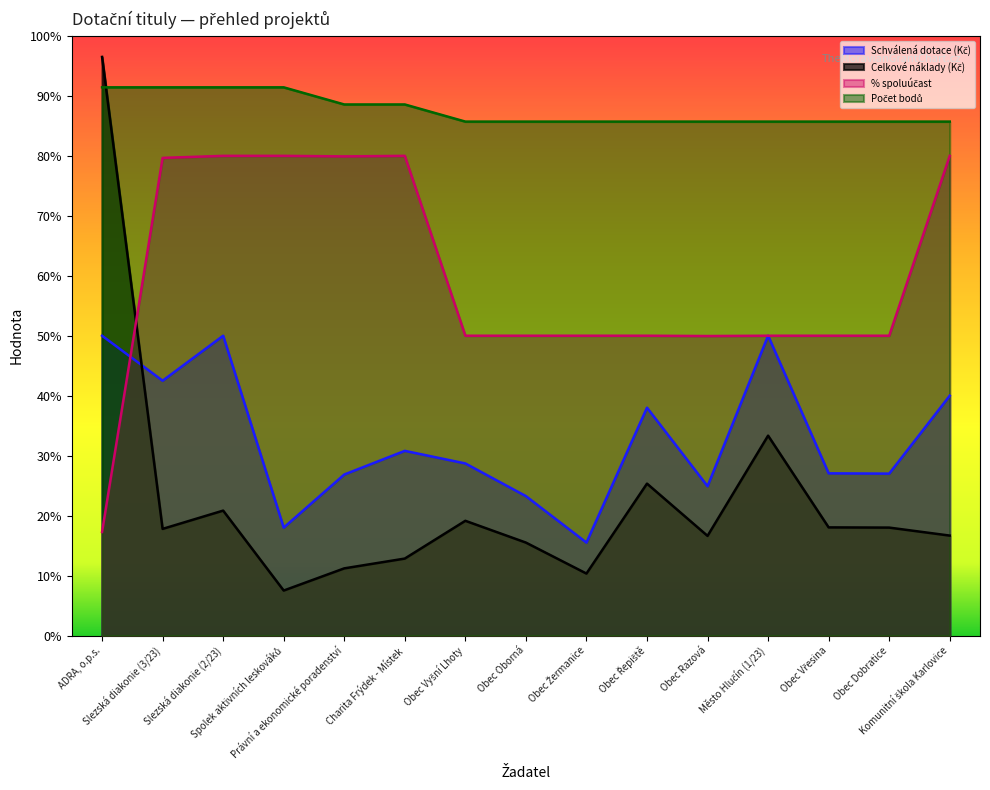

Reading left to right, extract all data points from this chart.

Schválená dotace (Kč): 0.5	0.4	0.5	0.2	0.3	0.3	0.3	0.2	0.2	0.4	0.2	0.5	0.3	0.3	0.4
Celkové náklady (Kč): 1.0	0.2	0.2	0.1	0.1	0.1	0.2	0.2	0.1	0.3	0.2	0.3	0.2	0.2	0.2
% spoluúčast: 0.2	0.8	0.8	0.8	0.8	0.8	0.5	0.5	0.5	0.5	0.5	0.5	0.5	0.5	0.8
Počet bodů: 0.9	0.9	0.9	0.9	0.9	0.9	0.9	0.9	0.9	0.9	0.9	0.9	0.9	0.9	0.9